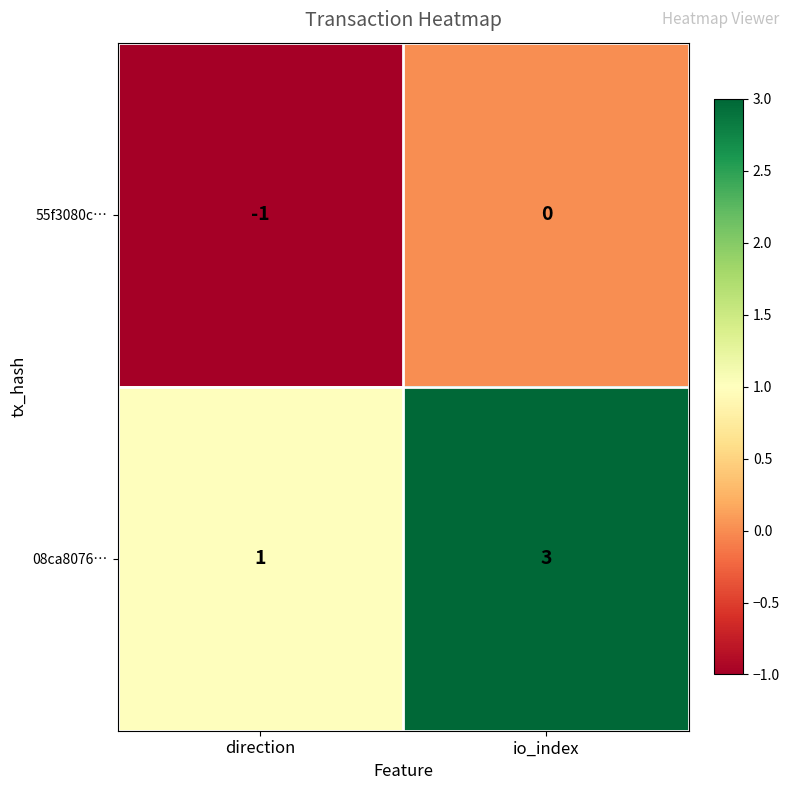

Is it true that 55f3080c… equals 0 at io_index?

True